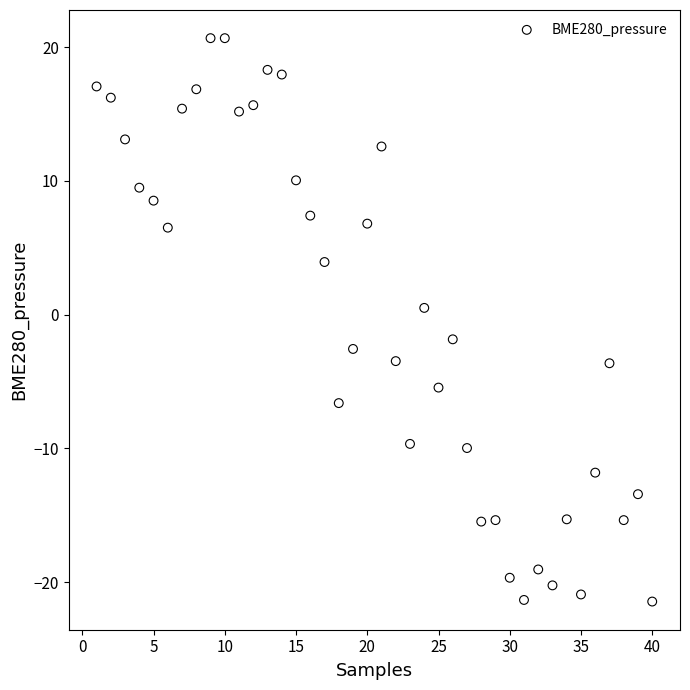

What is the range of X values (max minus min)?

39.0